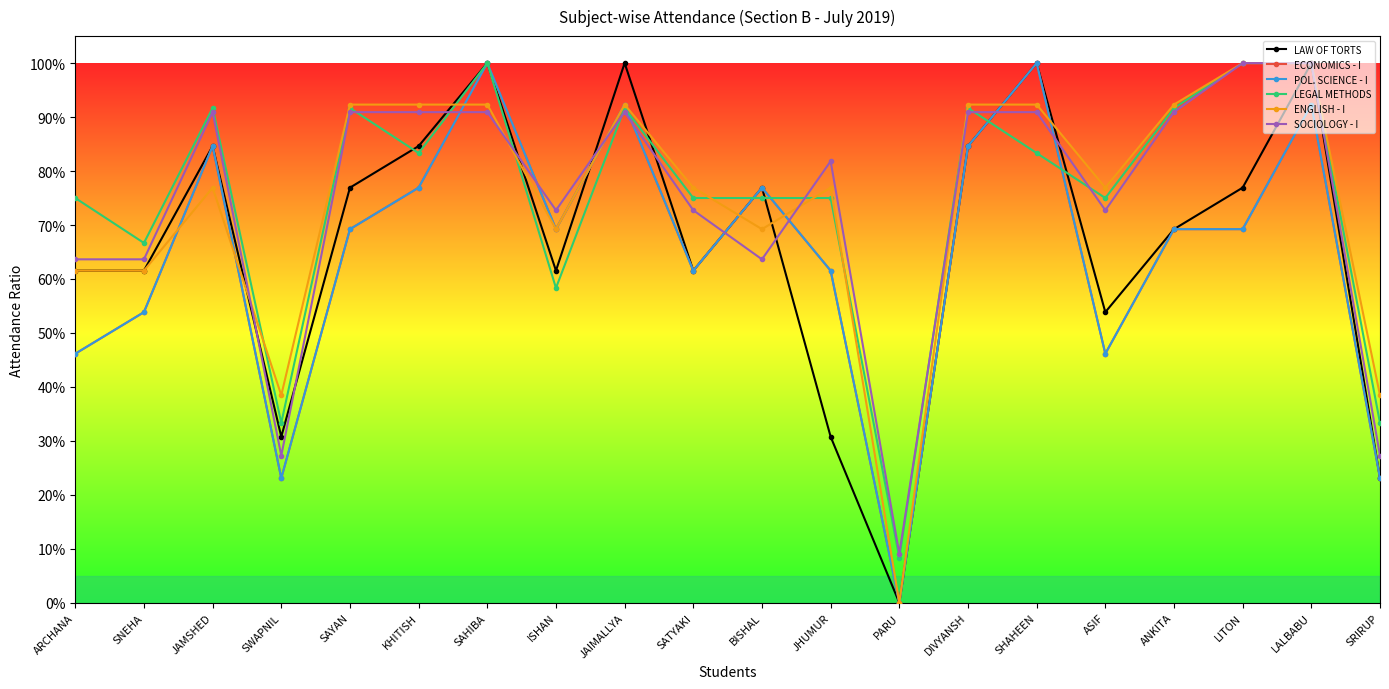

Reading left to right, list all the values displayed in this chart.

LAW OF TORTS: ARCHANA=0.6	SNEHA=0.6	JAMSHED=0.8	SWAPNIL=0.3	SAYAN=0.8	KHITISH=0.8	SAHIBA=1.0	ISHAN=0.6	JAIMALLYA=1.0	SATYAKI=0.6	BISHAL=0.8	JHUMUR=0.3	PARU=0.0	DIVYANSH=0.8	SHAHEEN=1.0	ASIF=0.5	ANKITA=0.7	LITON=0.8	LALBABU=1.0	SRIRUP=0.2
ECONOMICS - I: ARCHANA=0.5	SNEHA=0.5	JAMSHED=0.8	SWAPNIL=0.2	SAYAN=0.7	KHITISH=0.8	SAHIBA=1.0	ISHAN=0.7	JAIMALLYA=0.9	SATYAKI=0.6	BISHAL=0.8	JHUMUR=0.6	PARU=0.0	DIVYANSH=0.8	SHAHEEN=1.0	ASIF=0.5	ANKITA=0.7	LITON=0.7	LALBABU=0.9	SRIRUP=0.2
POL. SCIENCE - I: ARCHANA=0.5	SNEHA=0.5	JAMSHED=0.8	SWAPNIL=0.2	SAYAN=0.7	KHITISH=0.8	SAHIBA=1.0	ISHAN=0.7	JAIMALLYA=0.9	SATYAKI=0.6	BISHAL=0.8	JHUMUR=0.6	PARU=0.0	DIVYANSH=0.8	SHAHEEN=1.0	ASIF=0.5	ANKITA=0.7	LITON=0.7	LALBABU=0.9	SRIRUP=0.2
LEGAL METHODS: ARCHANA=0.8	SNEHA=0.7	JAMSHED=0.9	SWAPNIL=0.3	SAYAN=0.9	KHITISH=0.8	SAHIBA=1.0	ISHAN=0.6	JAIMALLYA=0.9	SATYAKI=0.8	BISHAL=0.8	JHUMUR=0.8	PARU=0.1	DIVYANSH=0.9	SHAHEEN=0.8	ASIF=0.8	ANKITA=0.9	LITON=1.0	LALBABU=1.0	SRIRUP=0.3
ENGLISH - I: ARCHANA=0.6	SNEHA=0.6	JAMSHED=0.8	SWAPNIL=0.4	SAYAN=0.9	KHITISH=0.9	SAHIBA=0.9	ISHAN=0.7	JAIMALLYA=0.9	SATYAKI=0.8	BISHAL=0.7	JHUMUR=0.8	PARU=0.0	DIVYANSH=0.9	SHAHEEN=0.9	ASIF=0.8	ANKITA=0.9	LITON=1.0	LALBABU=1.0	SRIRUP=0.4
SOCIOLOGY - I: ARCHANA=0.6	SNEHA=0.6	JAMSHED=0.9	SWAPNIL=0.3	SAYAN=0.9	KHITISH=0.9	SAHIBA=0.9	ISHAN=0.7	JAIMALLYA=0.9	SATYAKI=0.7	BISHAL=0.6	JHUMUR=0.8	PARU=0.1	DIVYANSH=0.9	SHAHEEN=0.9	ASIF=0.7	ANKITA=0.9	LITON=1.0	LALBABU=1.0	SRIRUP=0.3